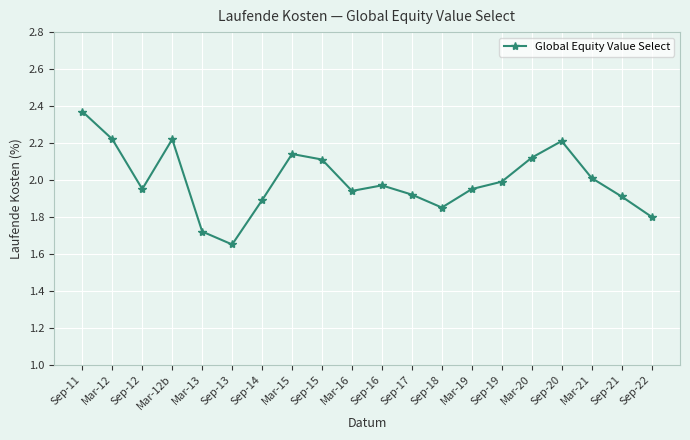

What is the ratio of the value at Mar-19 to the value at Mar-12b?

0.9